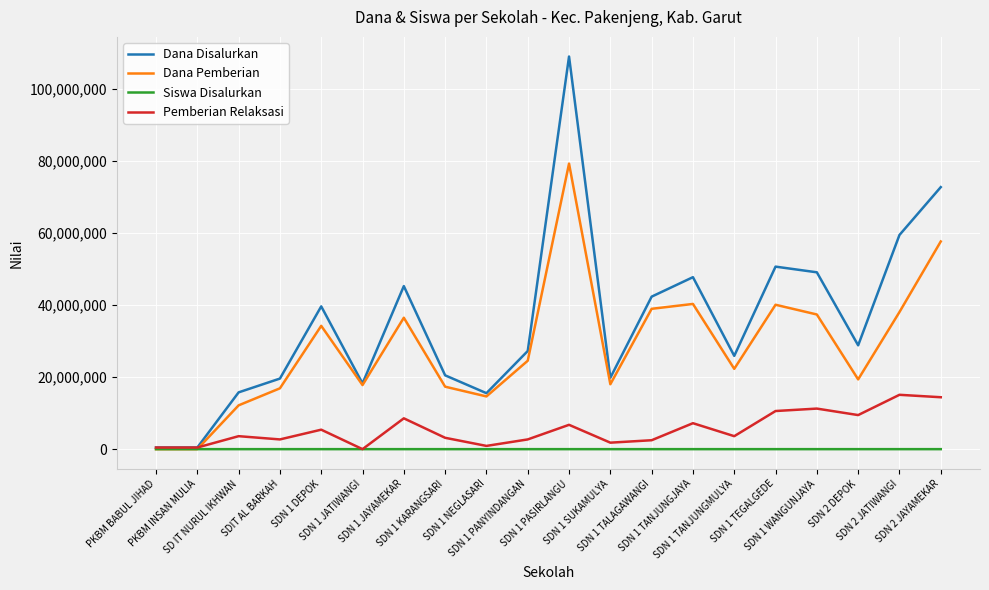

Which series has the widest spread of values?

Dana Disalurkan